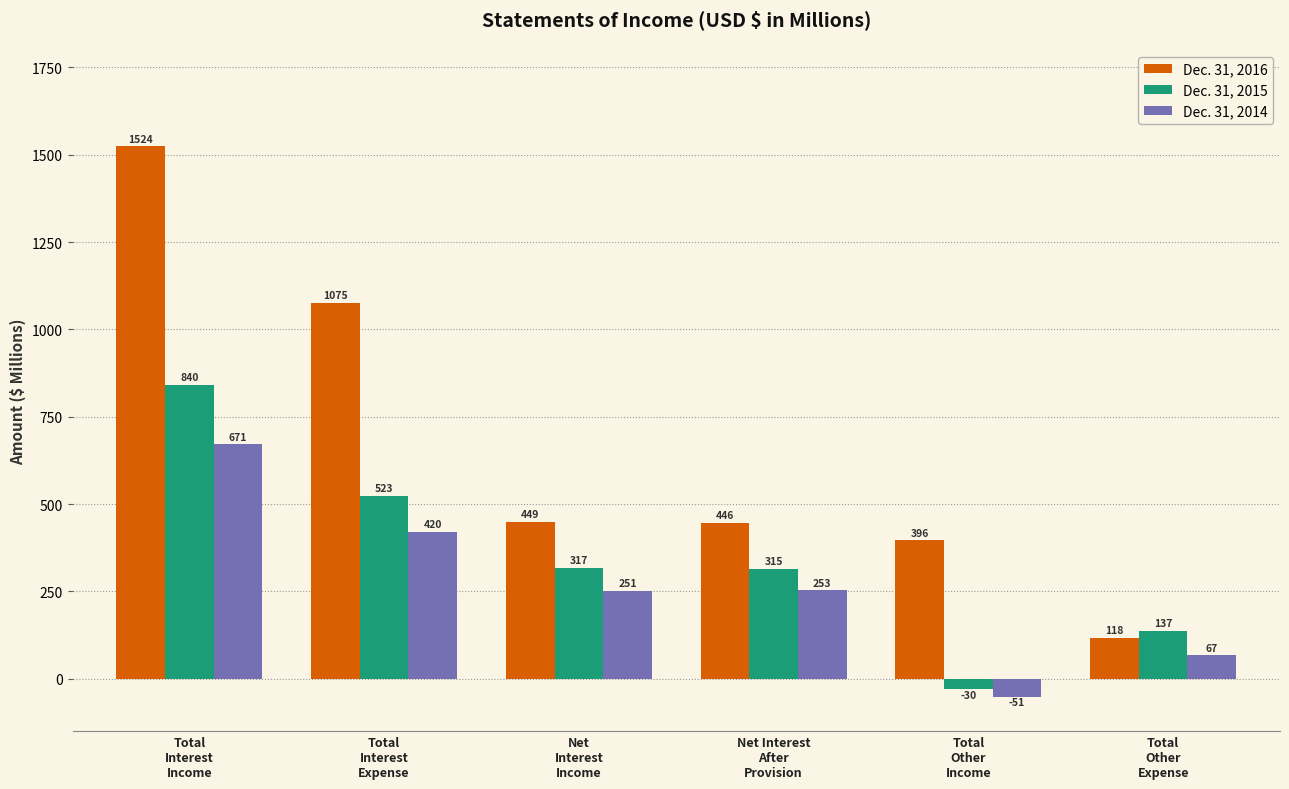

Reading right to left, what are all the values shown in this chart?

Dec. 31, 2016: 118	396	446	449	1075	1524
Dec. 31, 2015: 137	-30	315	317	523	840
Dec. 31, 2014: 67	-51	253	251	420	671